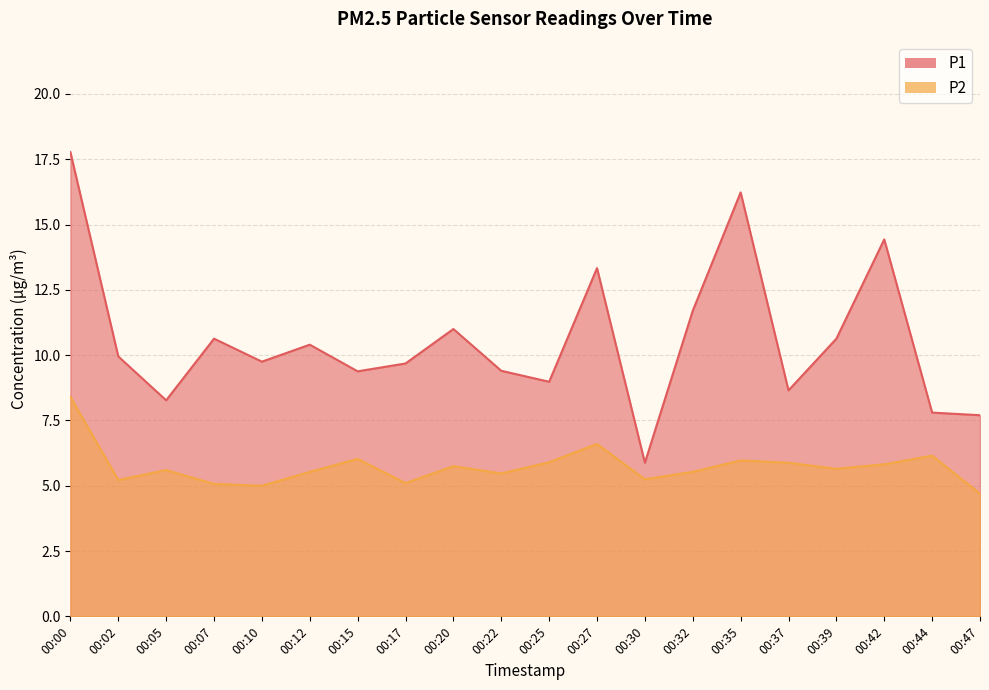

Reading right to left, what are all the values shown in this chart?

P1: 7.7	7.8	14.4	10.6	8.7	16.2	11.7	5.9	13.3	9.0	9.4	11.0	9.7	9.4	10.4	9.8	10.6	8.3	9.9	17.8
P2: 4.7	6.2	5.8	5.7	5.9	6.0	5.5	5.2	6.6	5.9	5.5	5.8	5.1	6.0	5.5	5.0	5.1	5.6	5.2	8.4